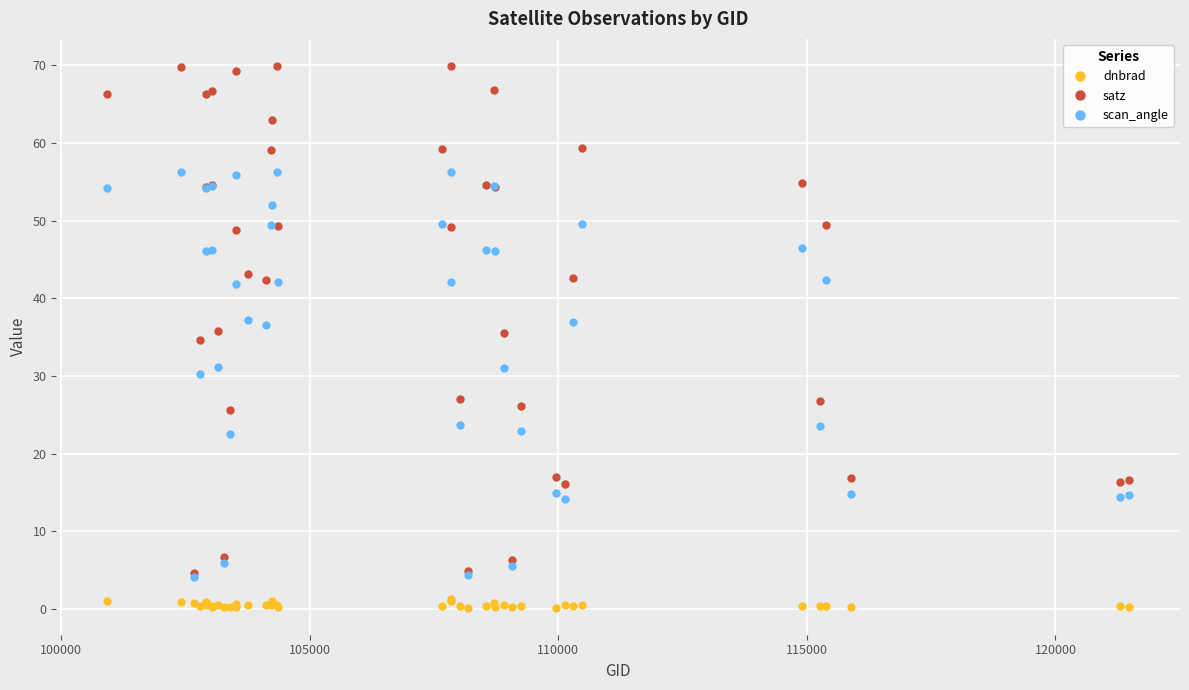

At how many categories does at least one series exceed 4?

40